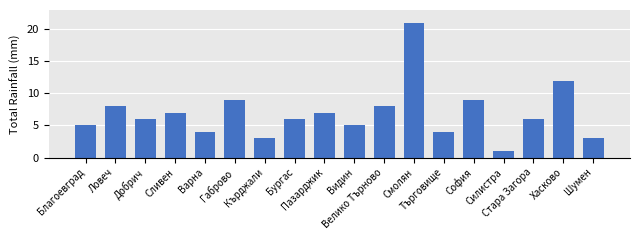

What is the sum of the values at Добрич and Търговище?

10